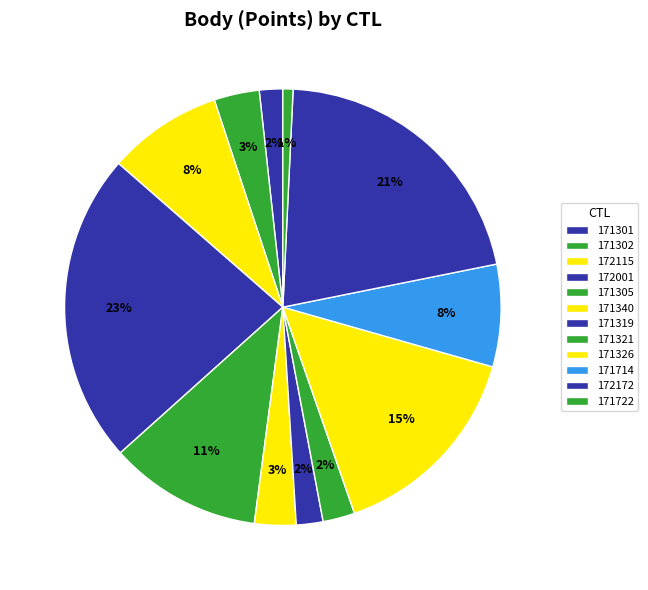

How many slices are in this pie chart?

12